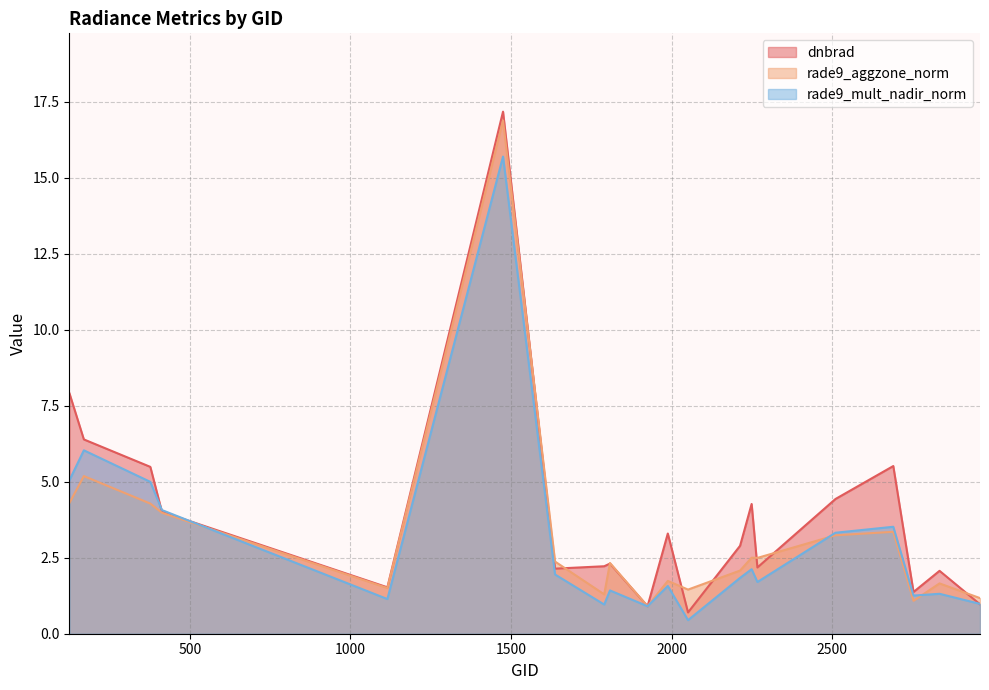

How many lines are shown in the chart?

3